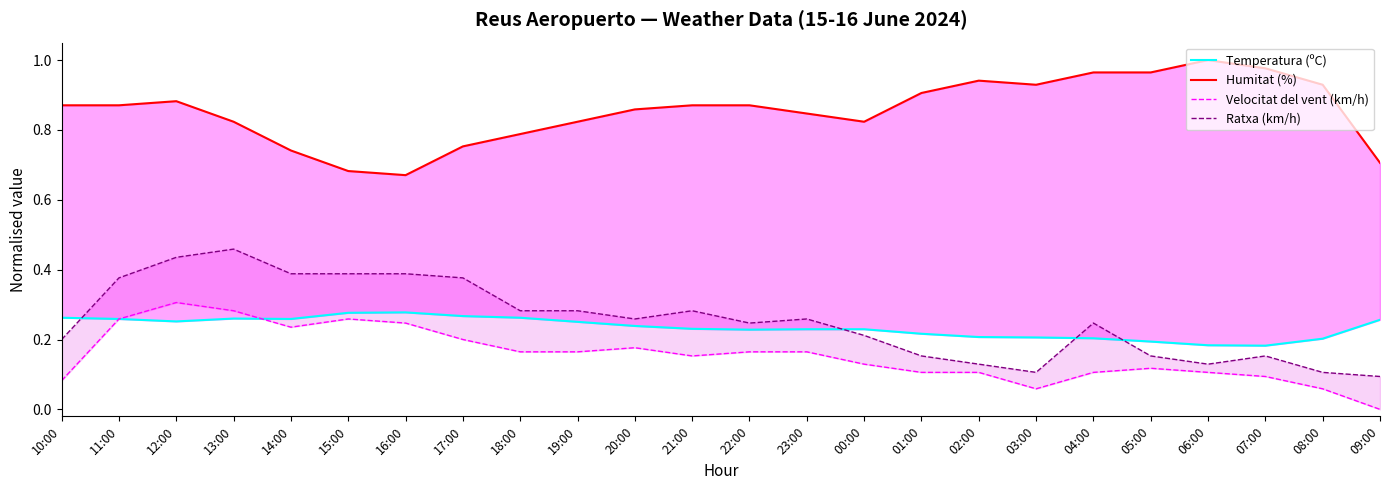

What is the label of the 14th point from the right?

20:00